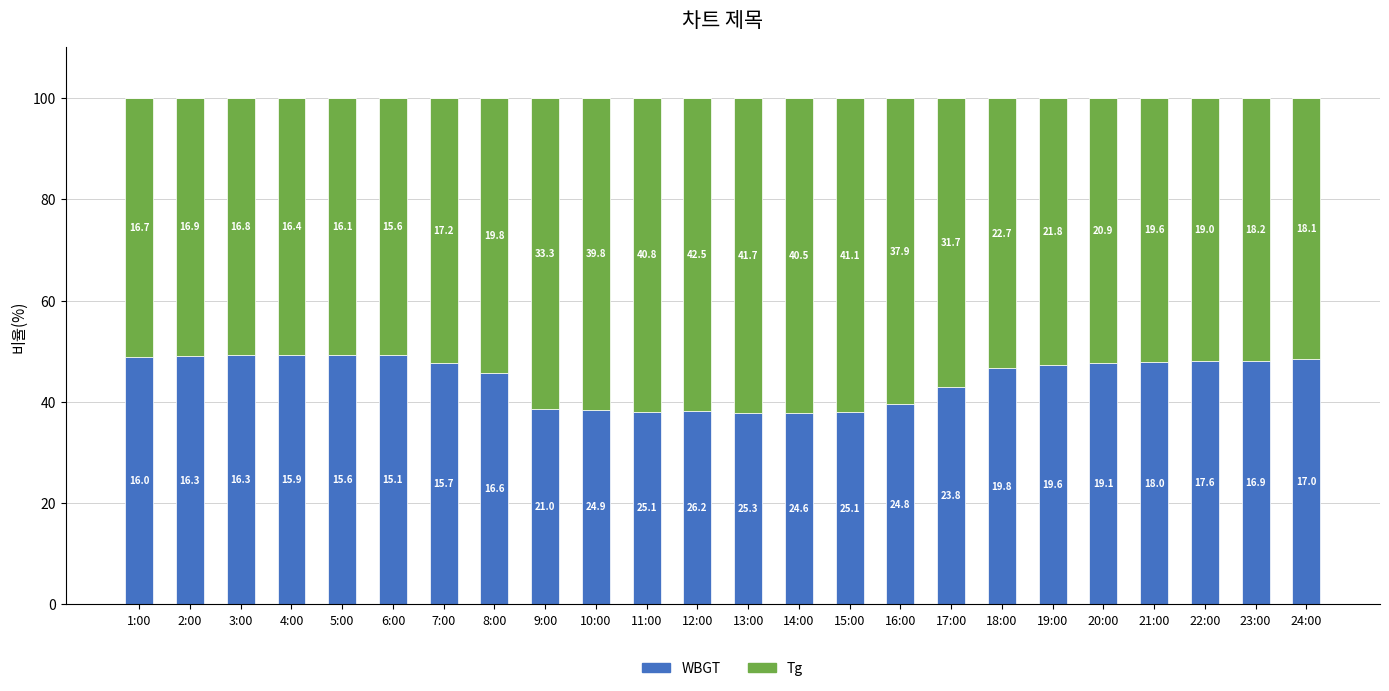

Does the chart contain stacked bars?

Yes